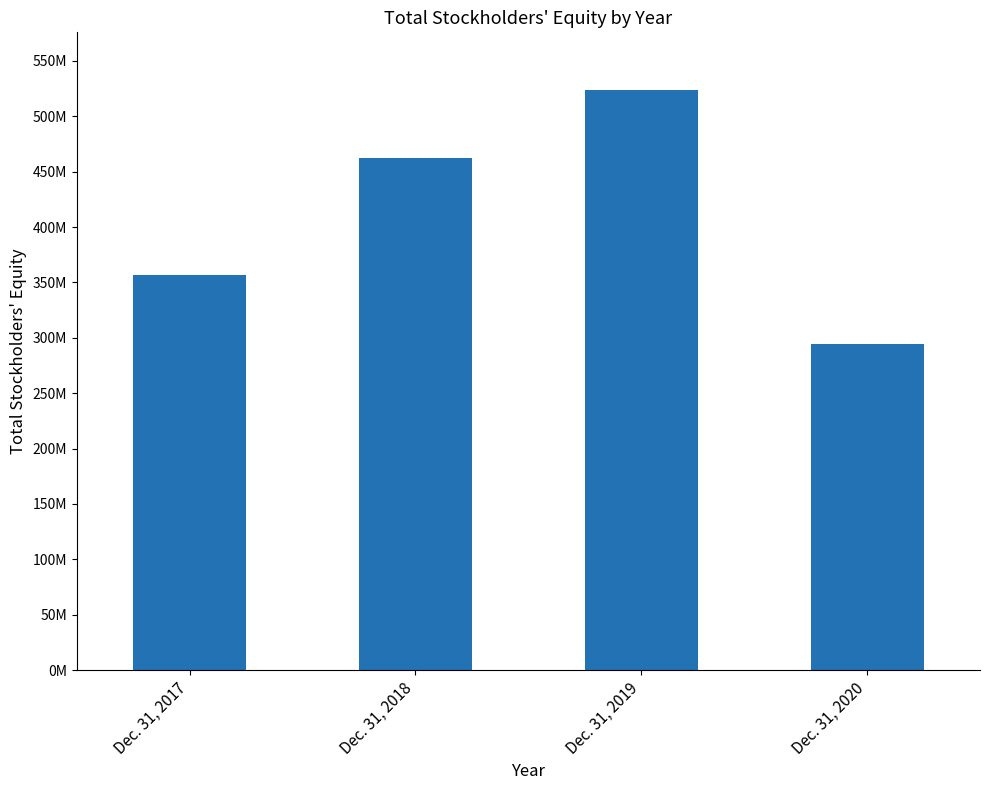

Reading right to left, transcribe all the data shown in this chart.

Dec. 31, 2020=294765813	Dec. 31, 2019=523509933	Dec. 31, 2018=462599430	Dec. 31, 2017=356603340